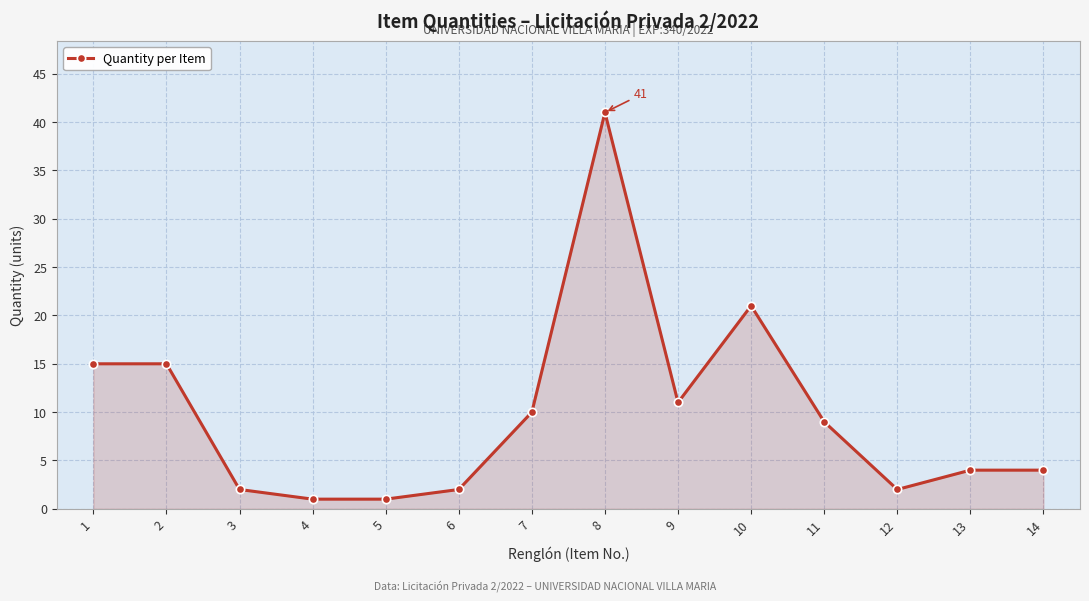

True or false: the data shows 16 at 9.

False